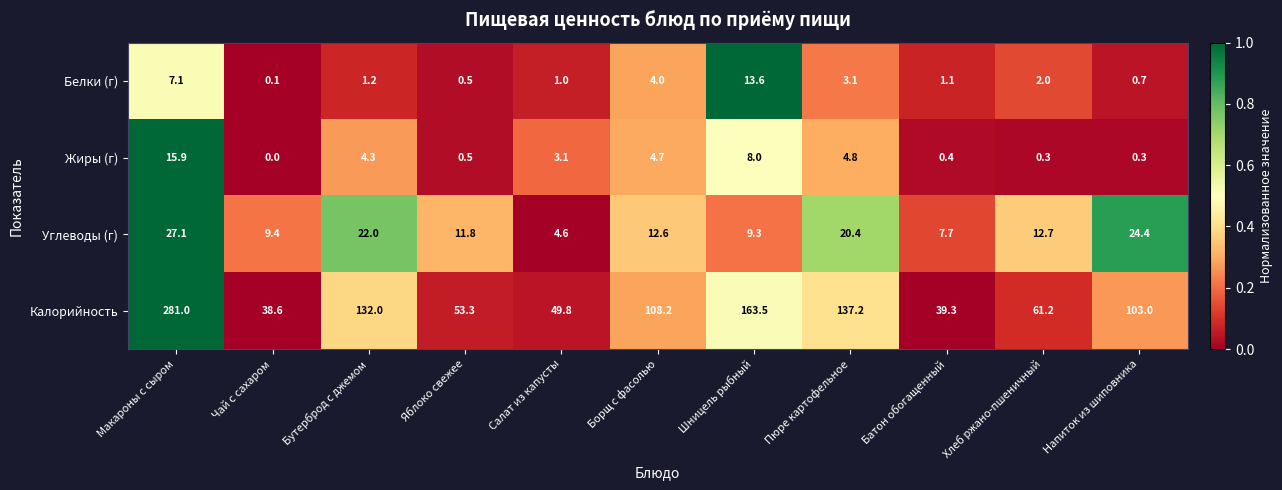

The Калорийность series shows 215.7 at Бутерброд с джемом. True or false?

False